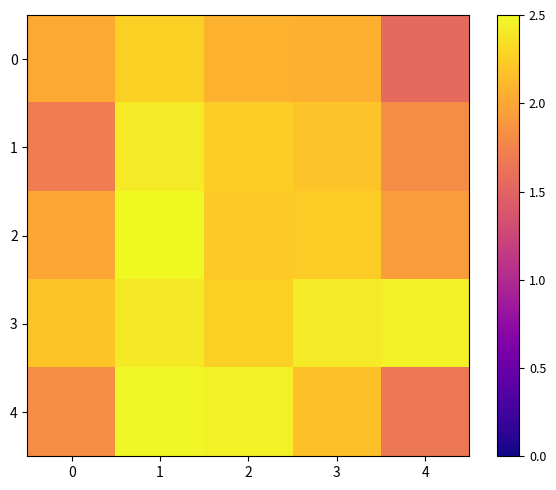

Rank the series at 0 from highest to lowest value.

3, 0, 2, 4, 1